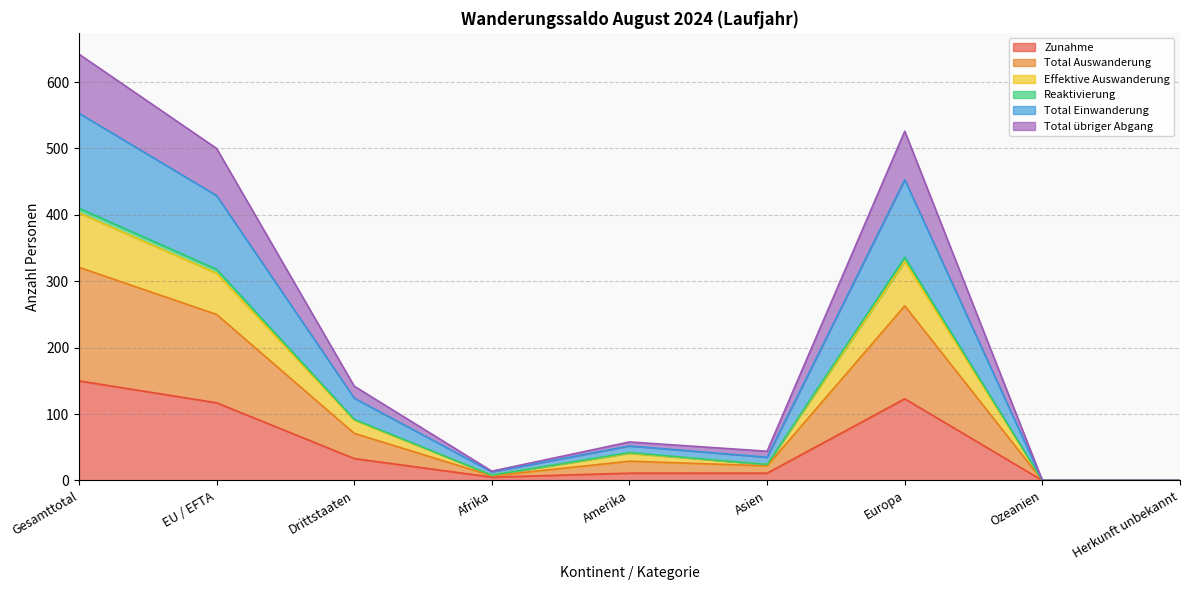

Which category has the highest value across all series?

Gesamttotal